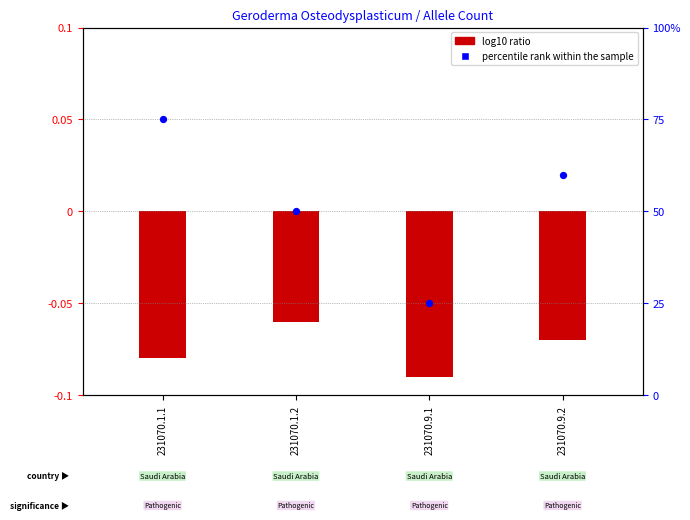

At which category is the sum across all series the highest?

231070.1.1